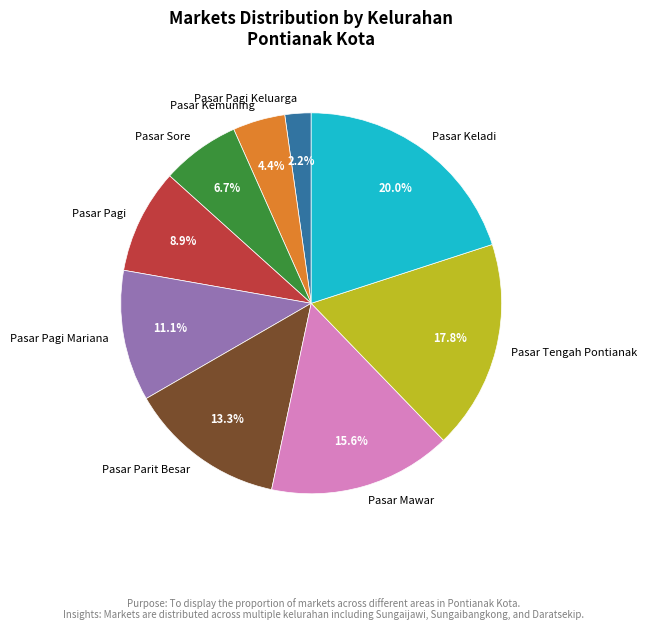

How many segments does this pie chart have?

9